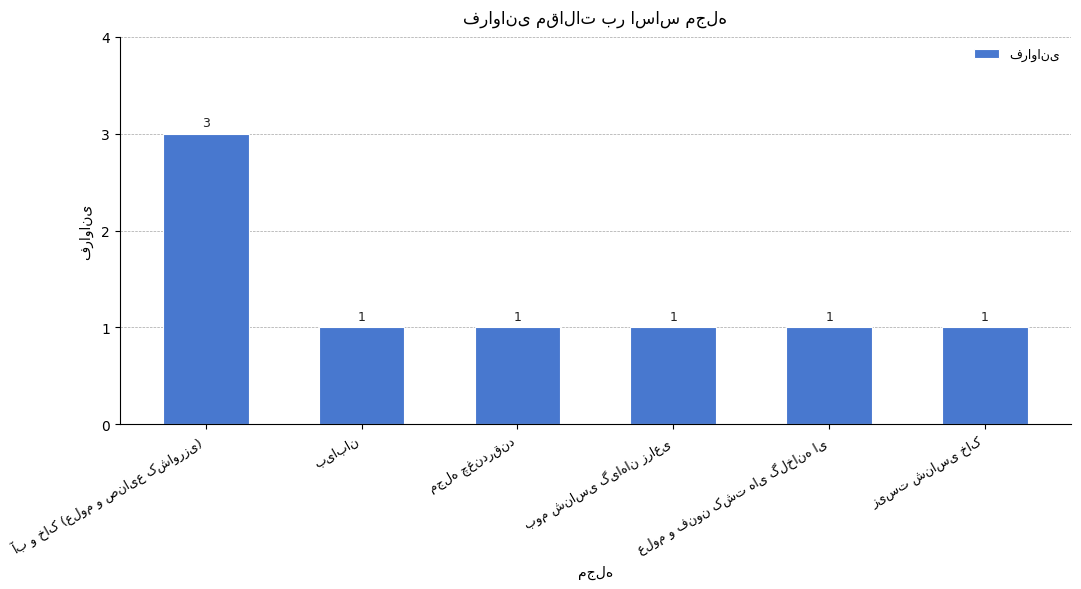

What is the maximum value shown in the chart?

3